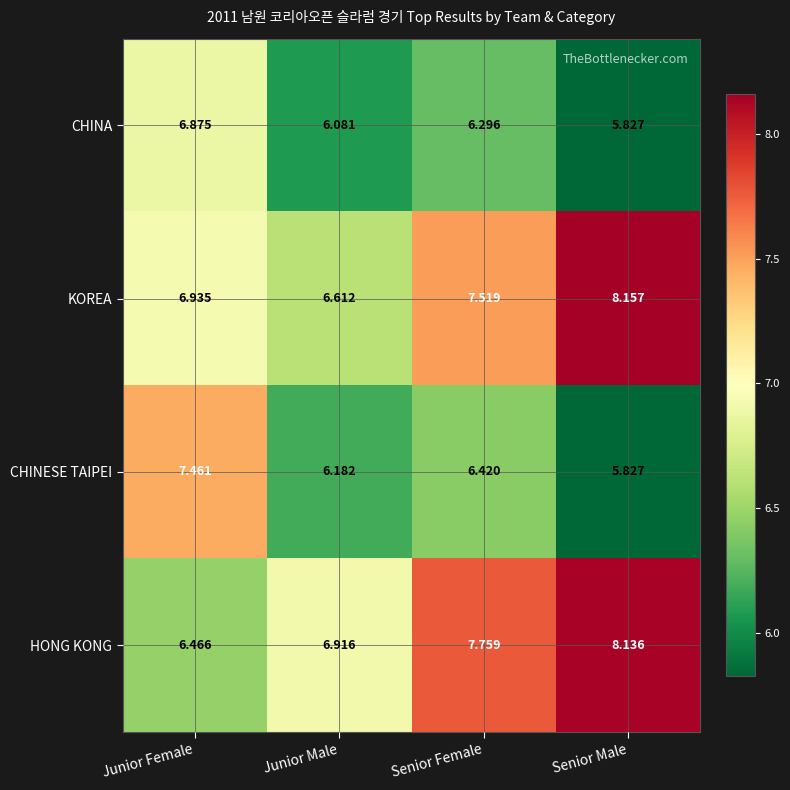

At Junior Male, list the series in order from smallest to largest.

CHINA, CHINESE TAIPEI, KOREA, HONG KONG